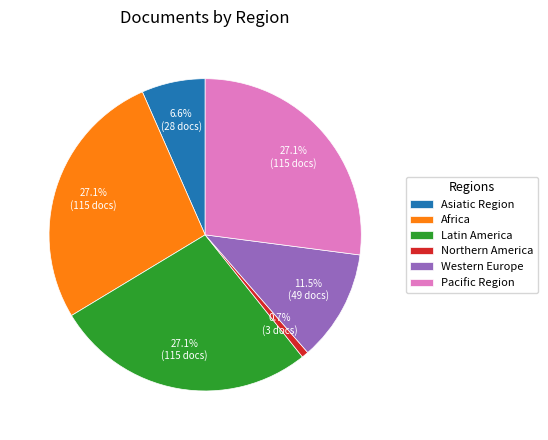

What percentage do Western Europe and Africa together represent?

38.6%